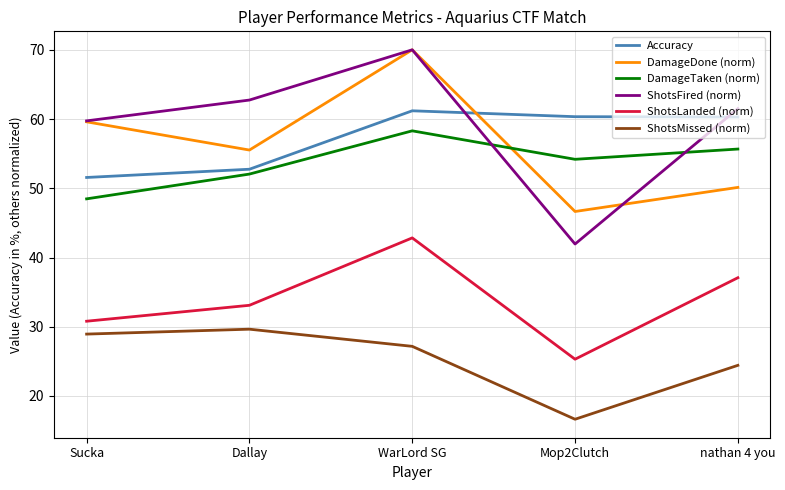

Which series has the widest spread of values?

ShotsFired (norm)